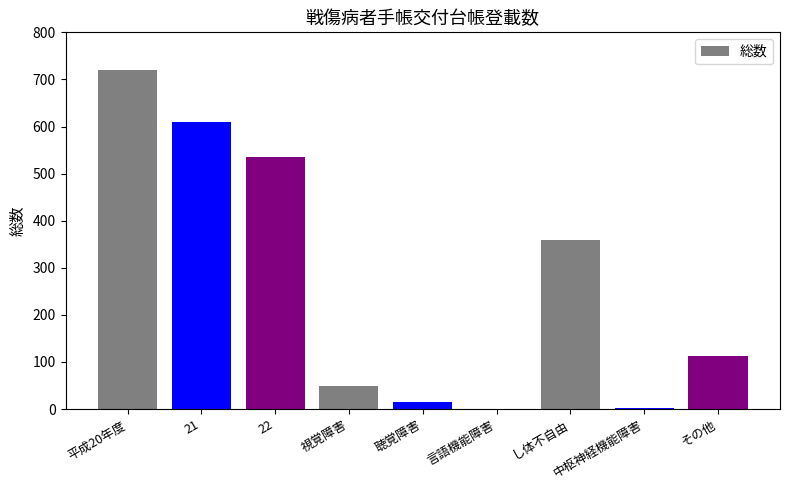

Is it true that the value at 視覚障害 is 48?

True